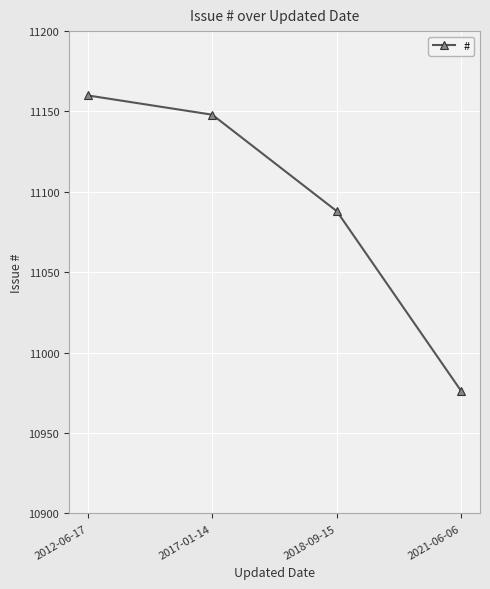

Does the chart have visible grid lines?

Yes